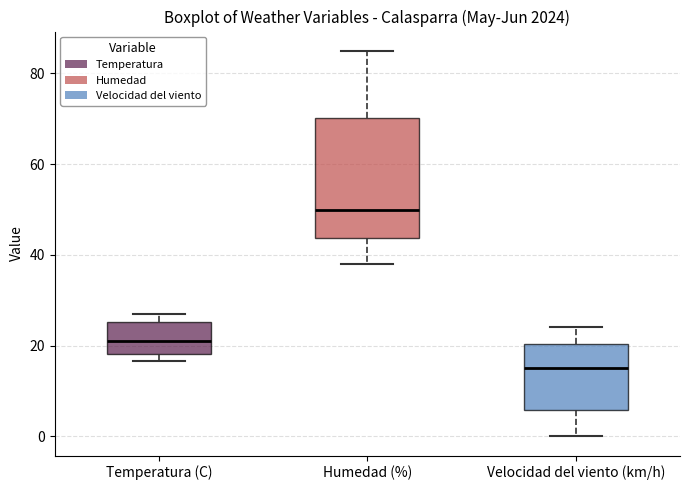

Reading left to right, transcribe this box plot: for each box, give where its median line is, the range the box spans, and where its two whiskers end, as read against the y-axis. The values are not printed on the chart, so give them approximately, as read against the axis.

Temperatura (C): median 22, box 18 to 26, whiskers 16 to 26 (just above the box's upper edge)
Humedad (%): median 50, box 44 to 70, whiskers 38 to 86
Velocidad del viento (km/h): median 16, box 6 to 20, whiskers 0 to 24